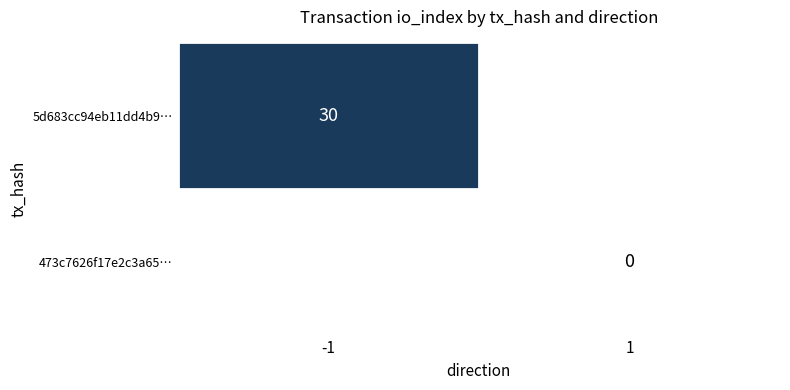

Is the value of 5d683cc94eb11dd4b9… at -1 greater than the value of 473c7626f17e2c3a65… at 1?

Yes